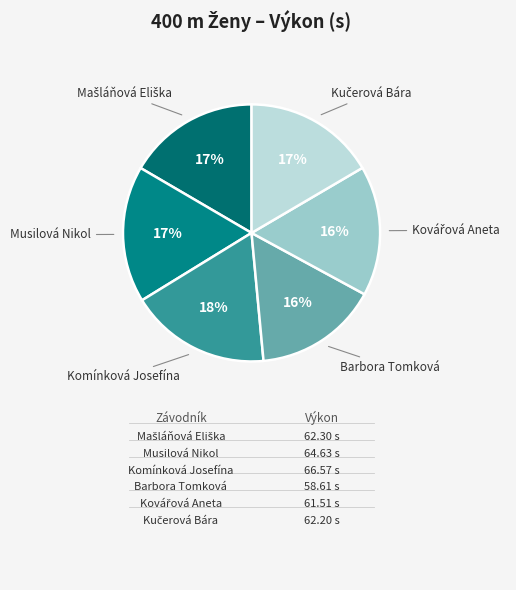

To the nearest percent, what is the average slice percentage?

17%